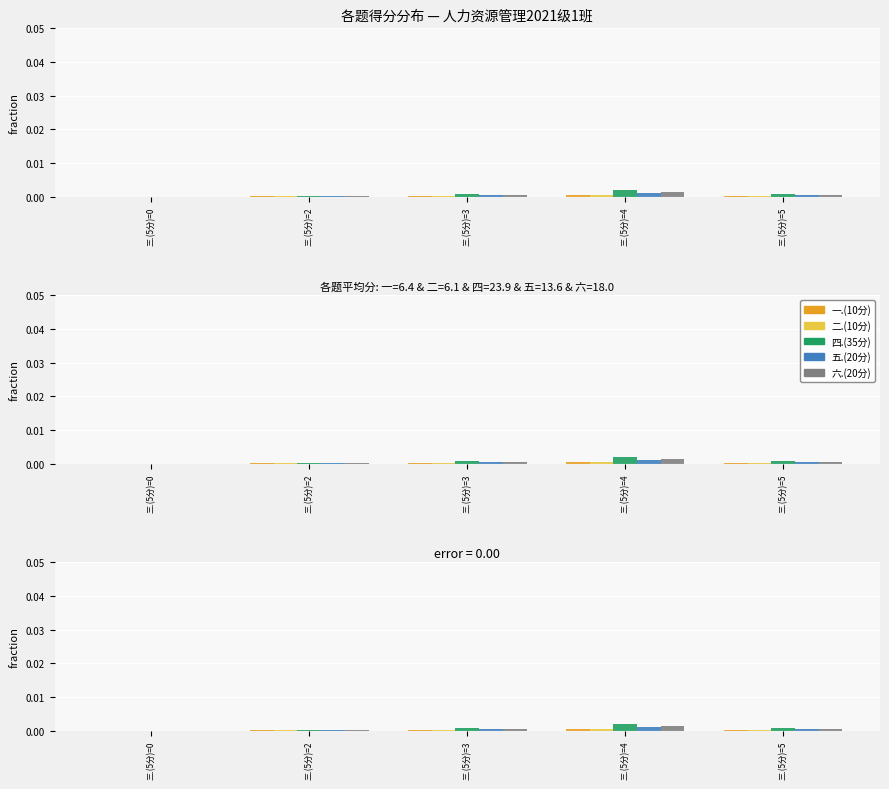

What are all the series names shown in the legend?

一.(10分), 二.(10分), 四.(35分), 五.(20分), 六.(20分)